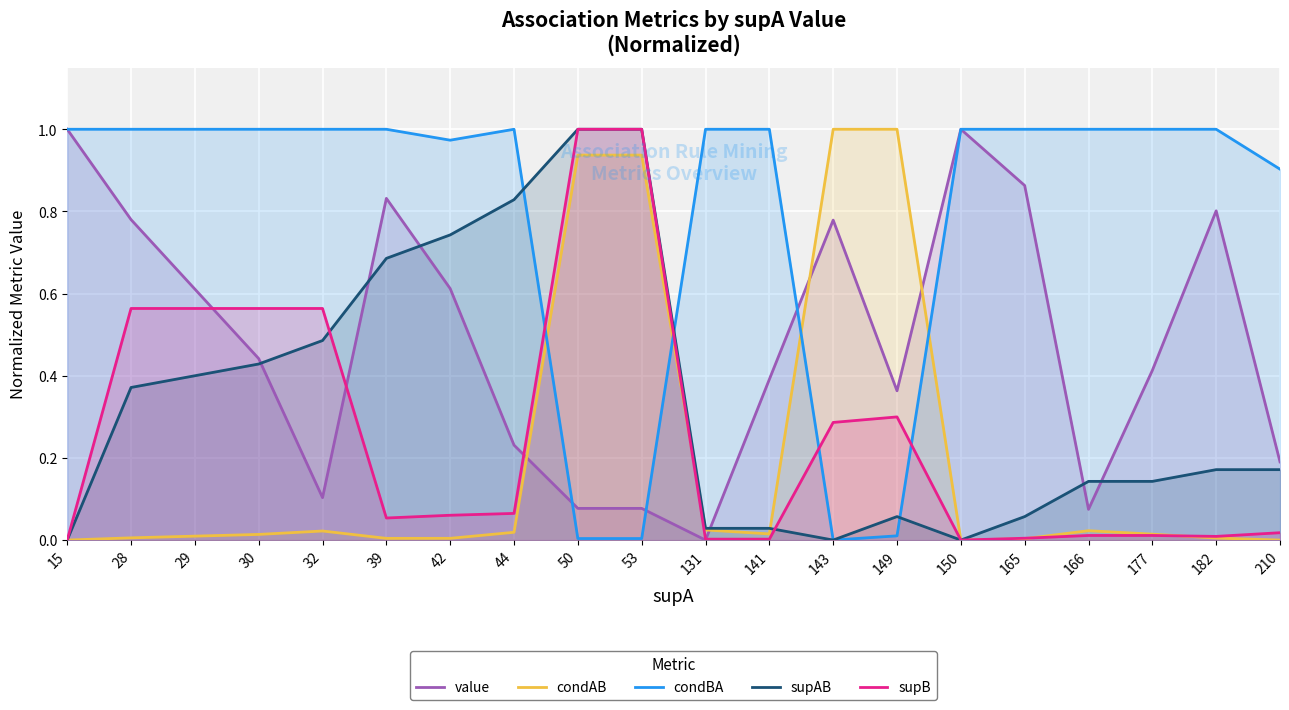

What is the average value of the supAB series?

0.3